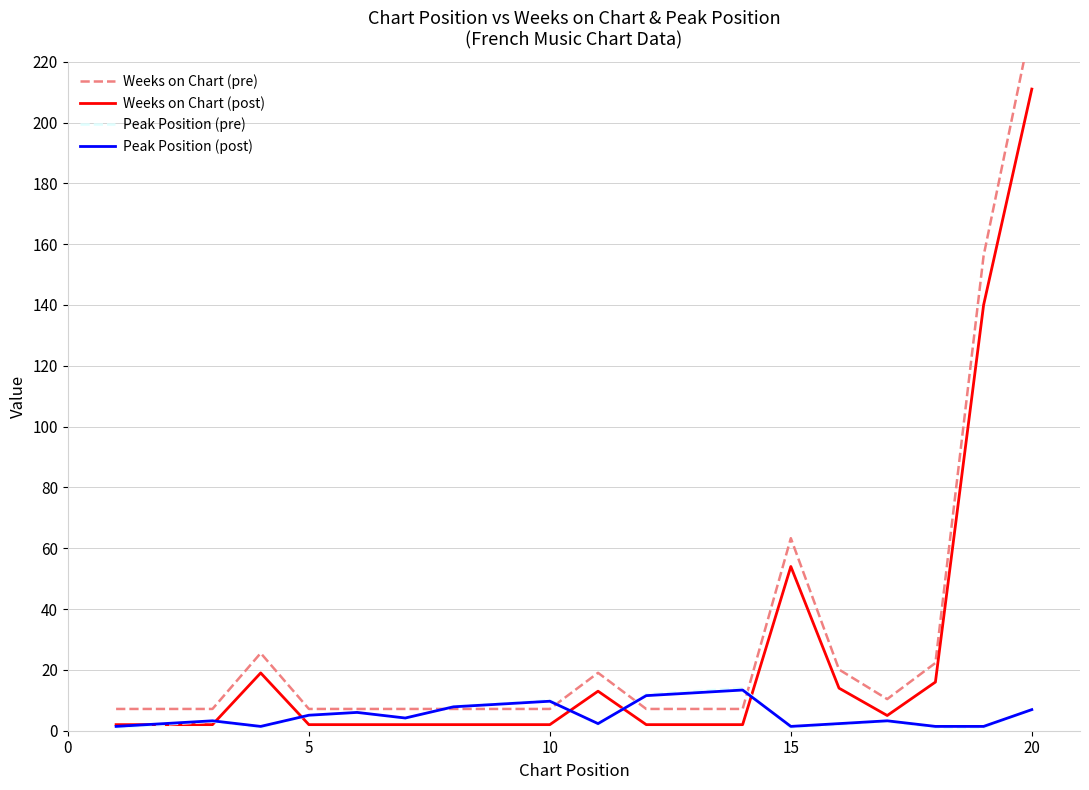

At which label does Peak Position (pre) first exceed 4?

5